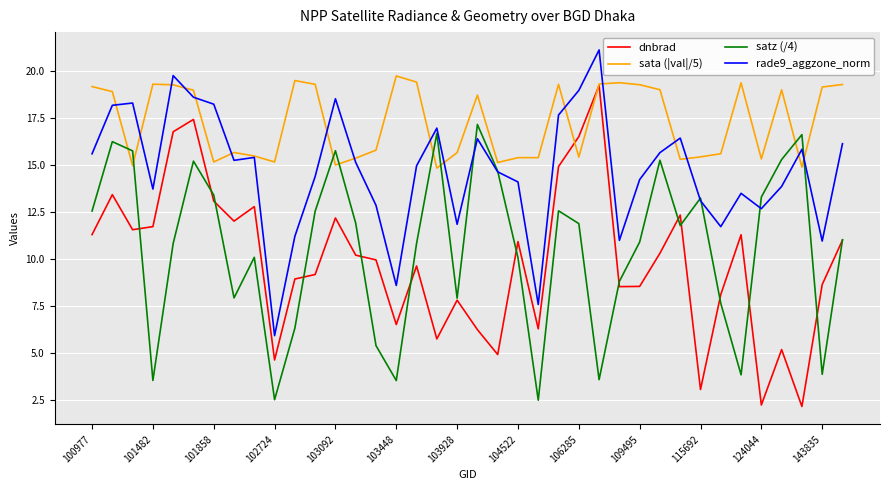

Which series has the largest range (max minus min)?

dnbrad